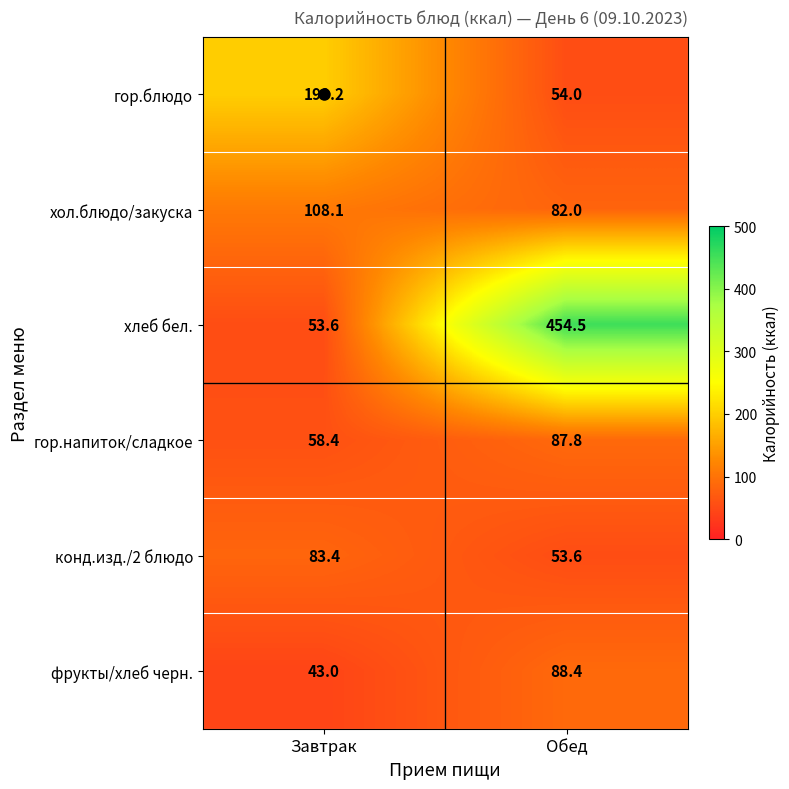

Rank the categories by гор.блюдо value from highest to lowest.

Завтрак, Обед